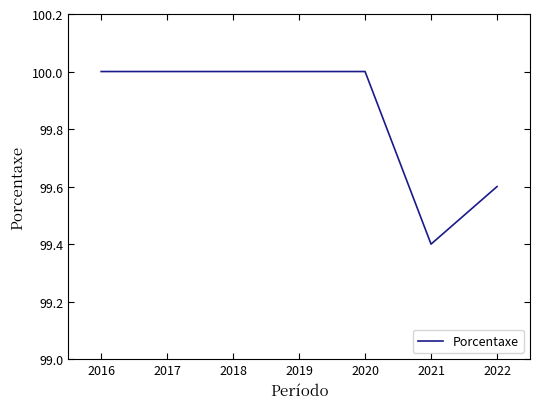

Between 2021 and 2020, which is larger?

2020